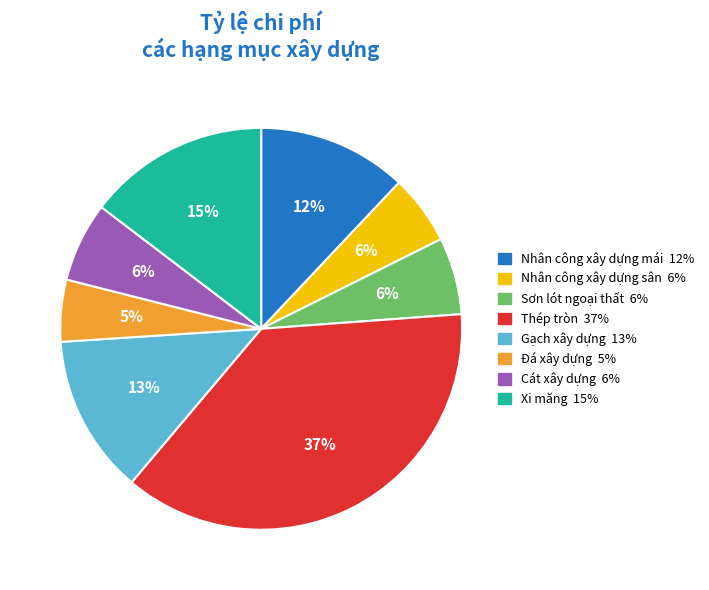

What is the ratio of the value at Sơn lót ngoại thất to the value at Xi măng?

0.4